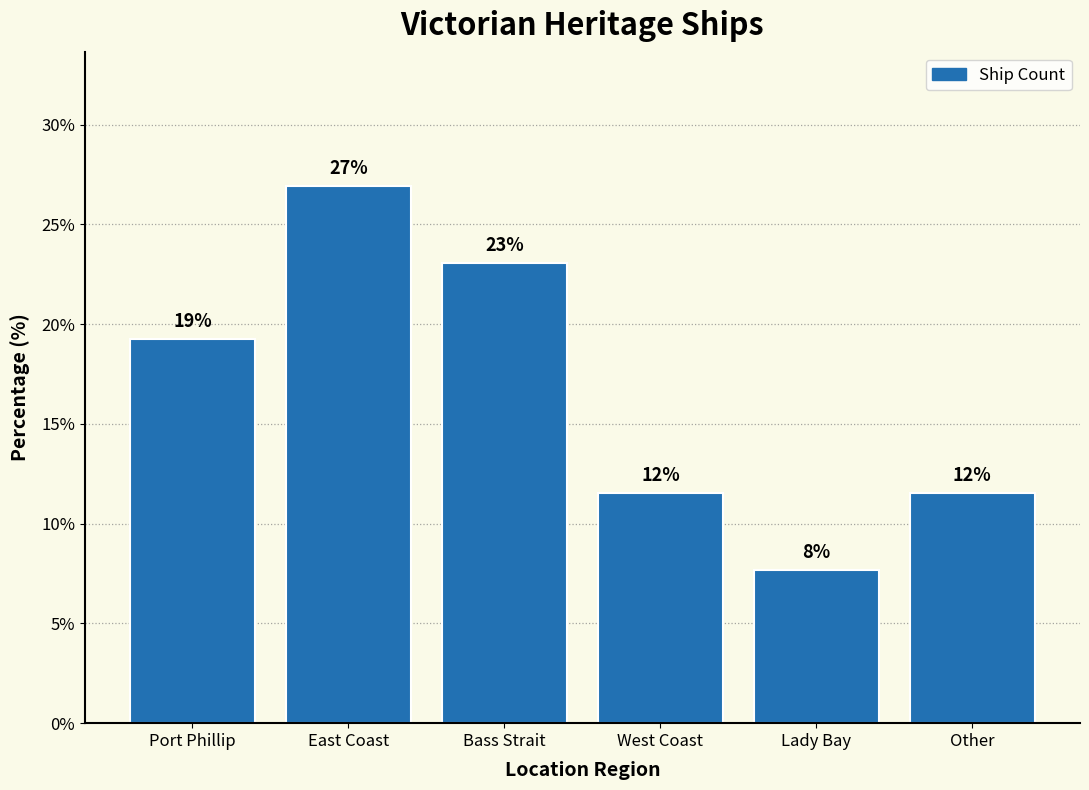

How many bars are there in total?

6